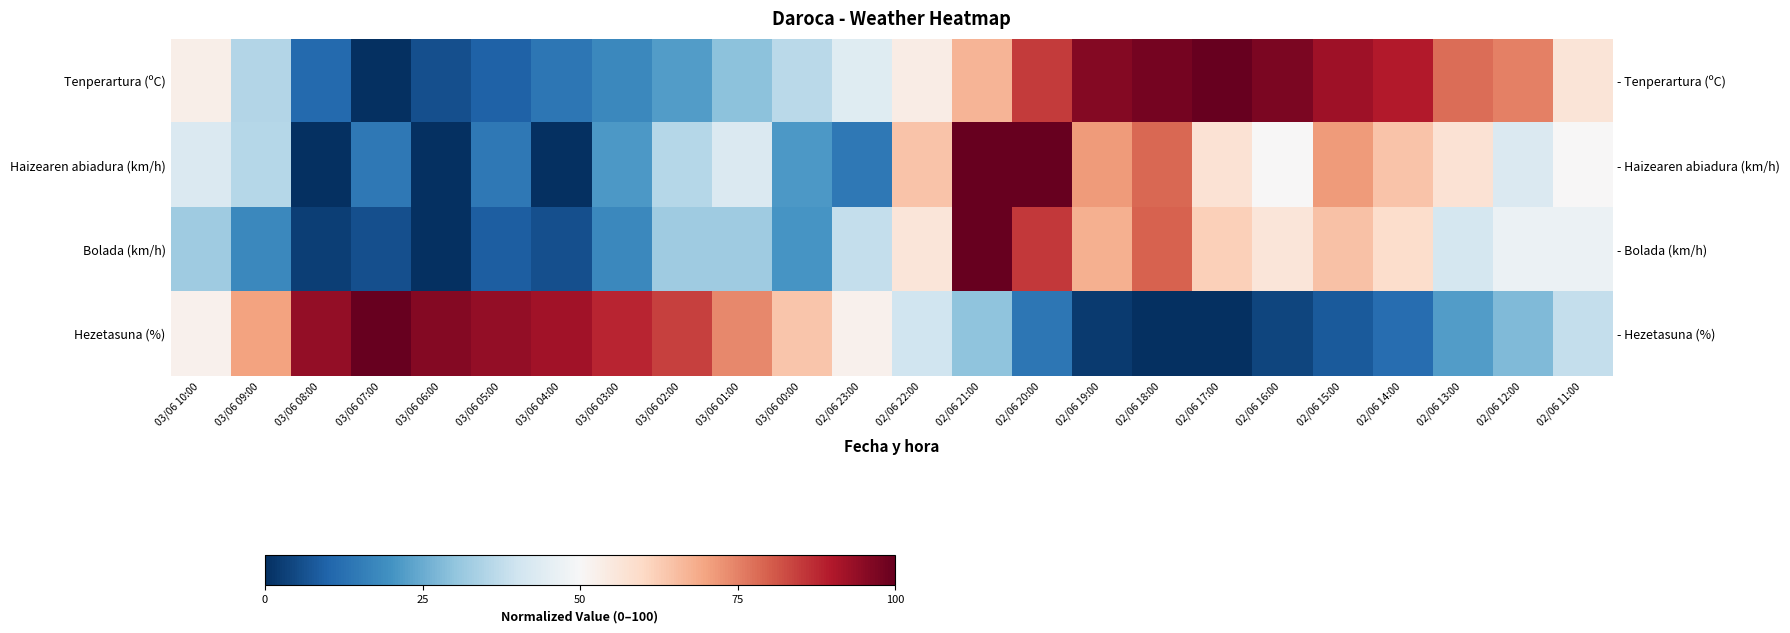

Rank the categories by Bolada (km/h) value from lowest to highest.

03/06 06:00, 03/06 08:00, 03/06 07:00, 03/06 04:00, 03/06 05:00, 03/06 09:00, 03/06 03:00, 03/06 00:00, 03/06 10:00, 03/06 02:00, 03/06 01:00, 02/06 23:00, 02/06 13:00, 02/06 12:00, 02/06 11:00, 02/06 22:00, 02/06 16:00, 02/06 14:00, 02/06 17:00, 02/06 15:00, 02/06 19:00, 02/06 18:00, 02/06 20:00, 02/06 21:00